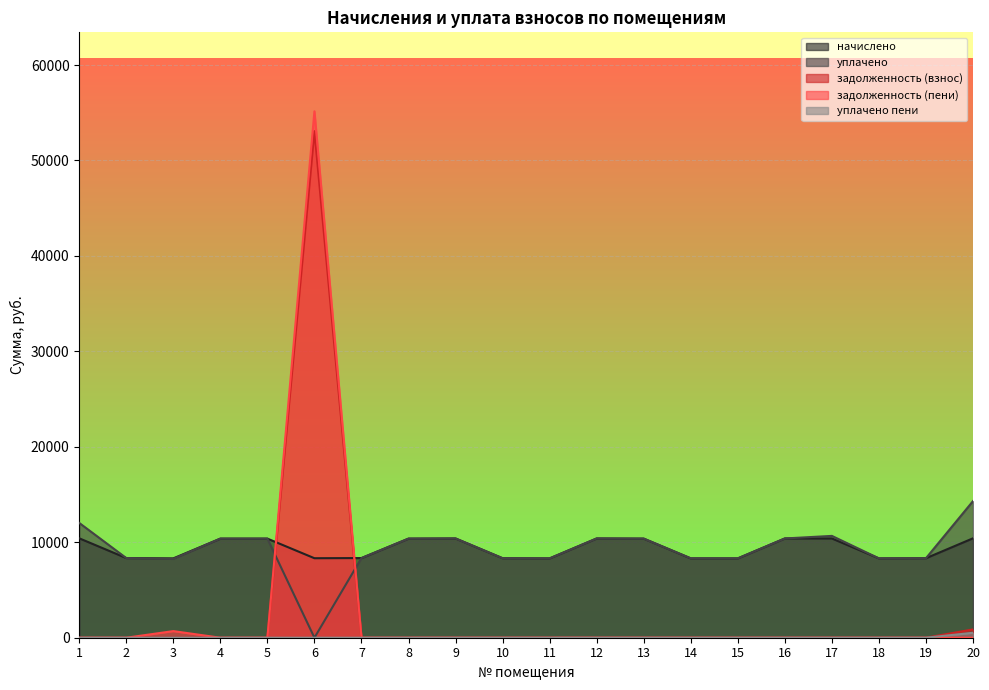

Which series has the widest spread of values?

задолженность (пени)